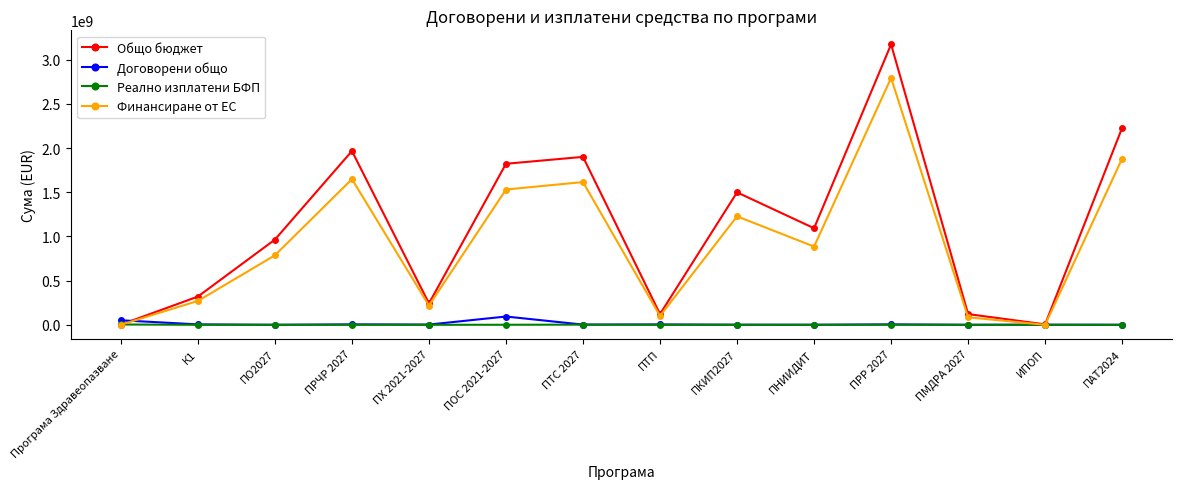

Which series has the largest range (max minus min)?

Общо бюджет